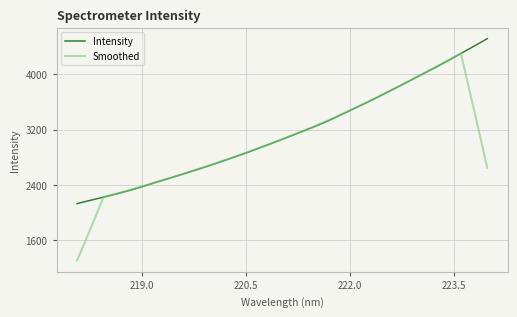

What is the minimum value shown in the chart?

1304.7